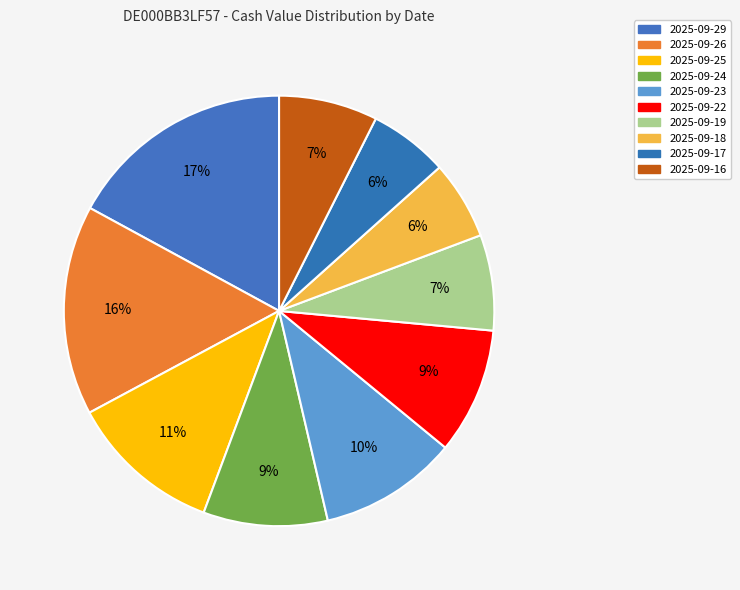

Count the number of slices in the pie.

10